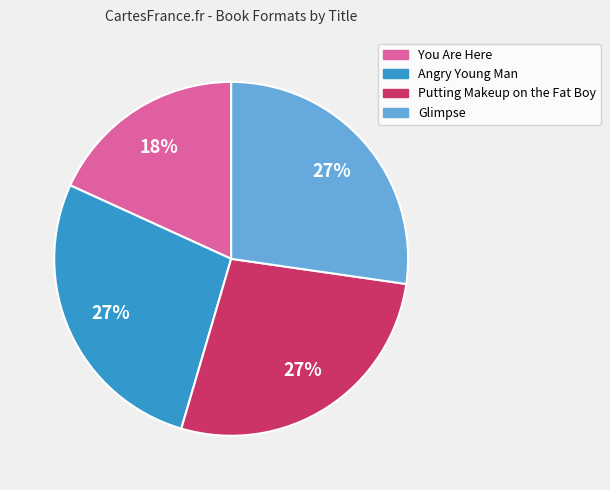

What is the ratio of the value at Glimpse to the value at You Are Here?

1.5